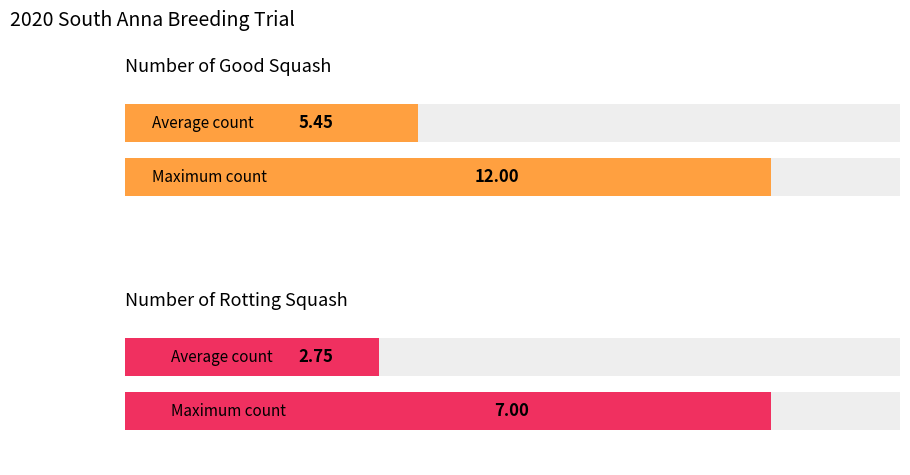

Between 12 and 17, which series saw the biggest shift?

Number of good squash